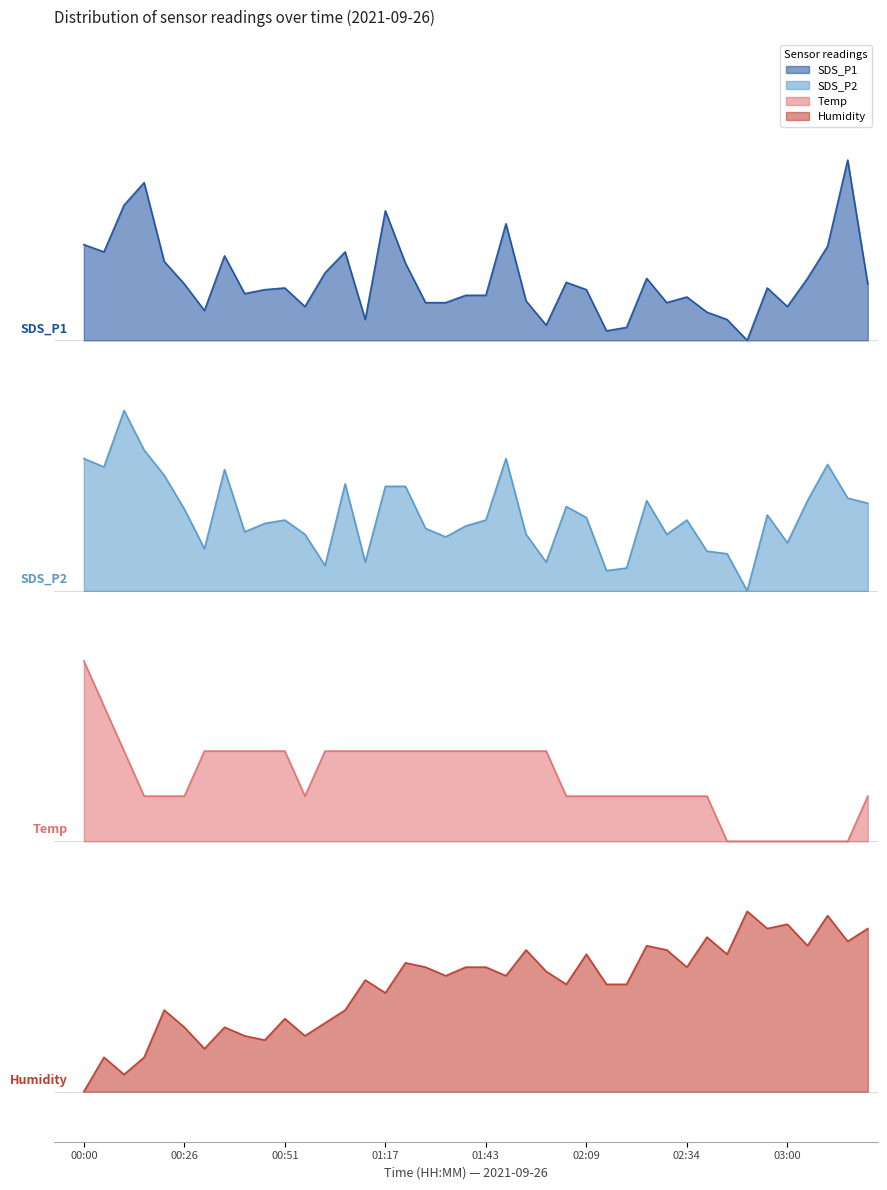

List the series in order of their peak value, highest first.

SDS_P1, SDS_P2, Temp, Humidity